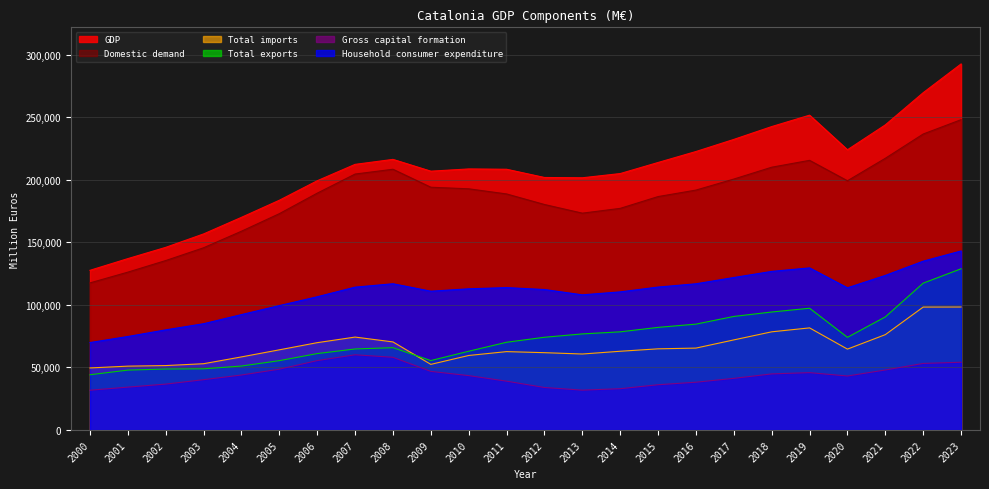

Is the value of GDP at 2001 greater than the value of Household consumer expenditure at 2022?

Yes